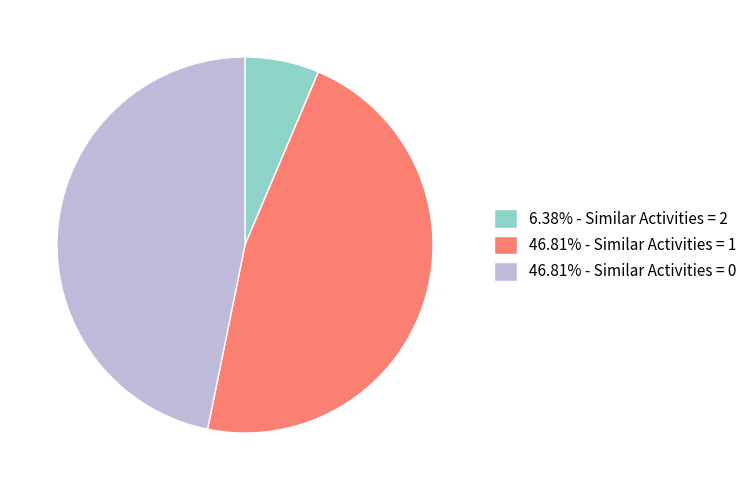

Is there any slice that represents more than half of the pie?

No